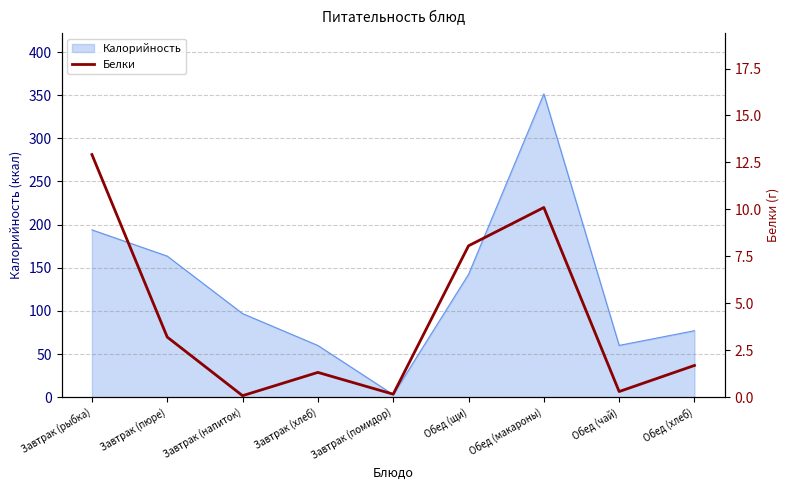

At which label does Калорийность reach its peak?

Обед (макароны)